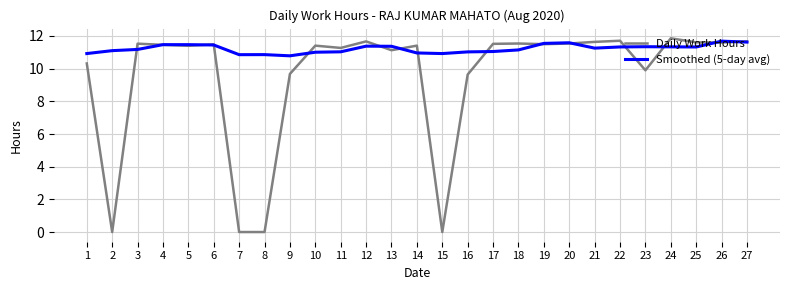

What is the difference between the maximum and second lowest values in the Daily Work Hours series?

11.9